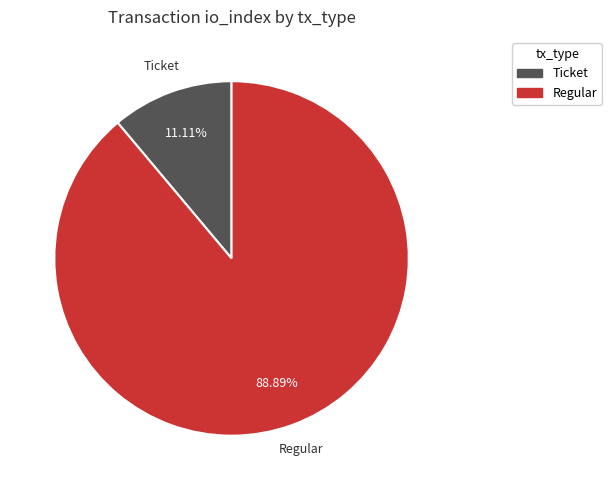

To the nearest percent, what is the combined percentage of Ticket and Regular?

100%